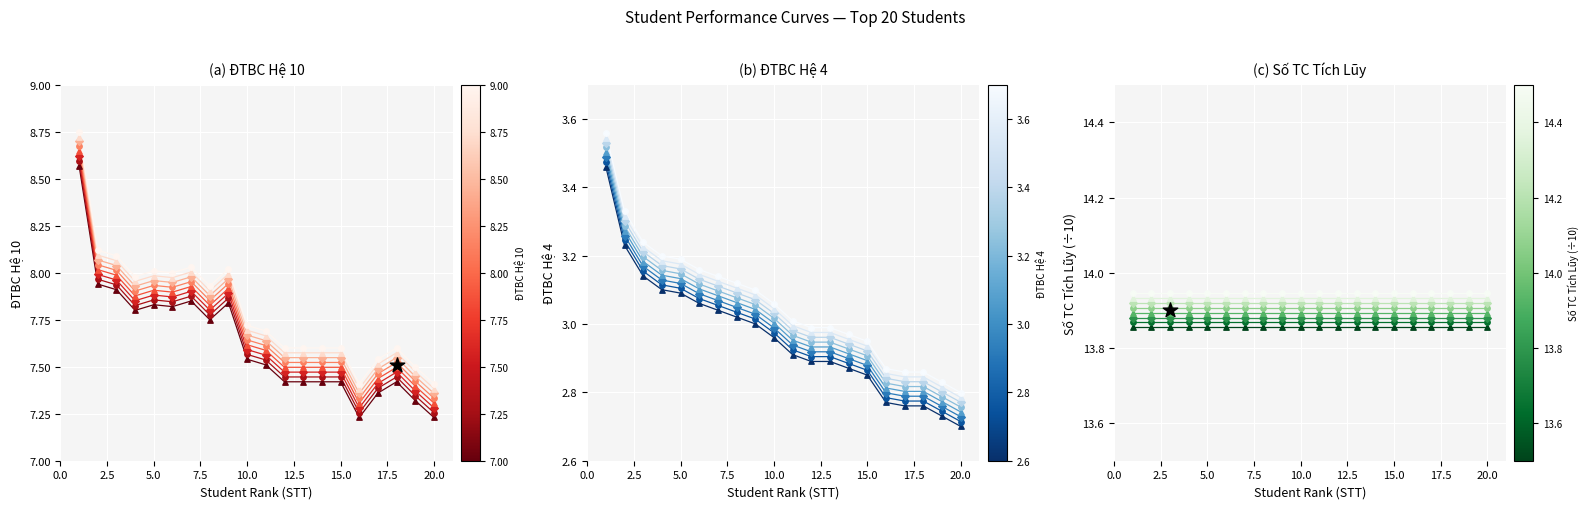

What is the total value across all series at 2?

11.2